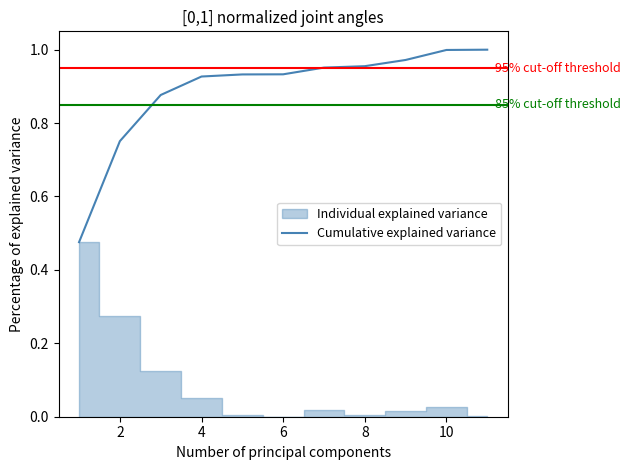

Is it true that Cumulative explained variance equals 0.7 at 10?

False